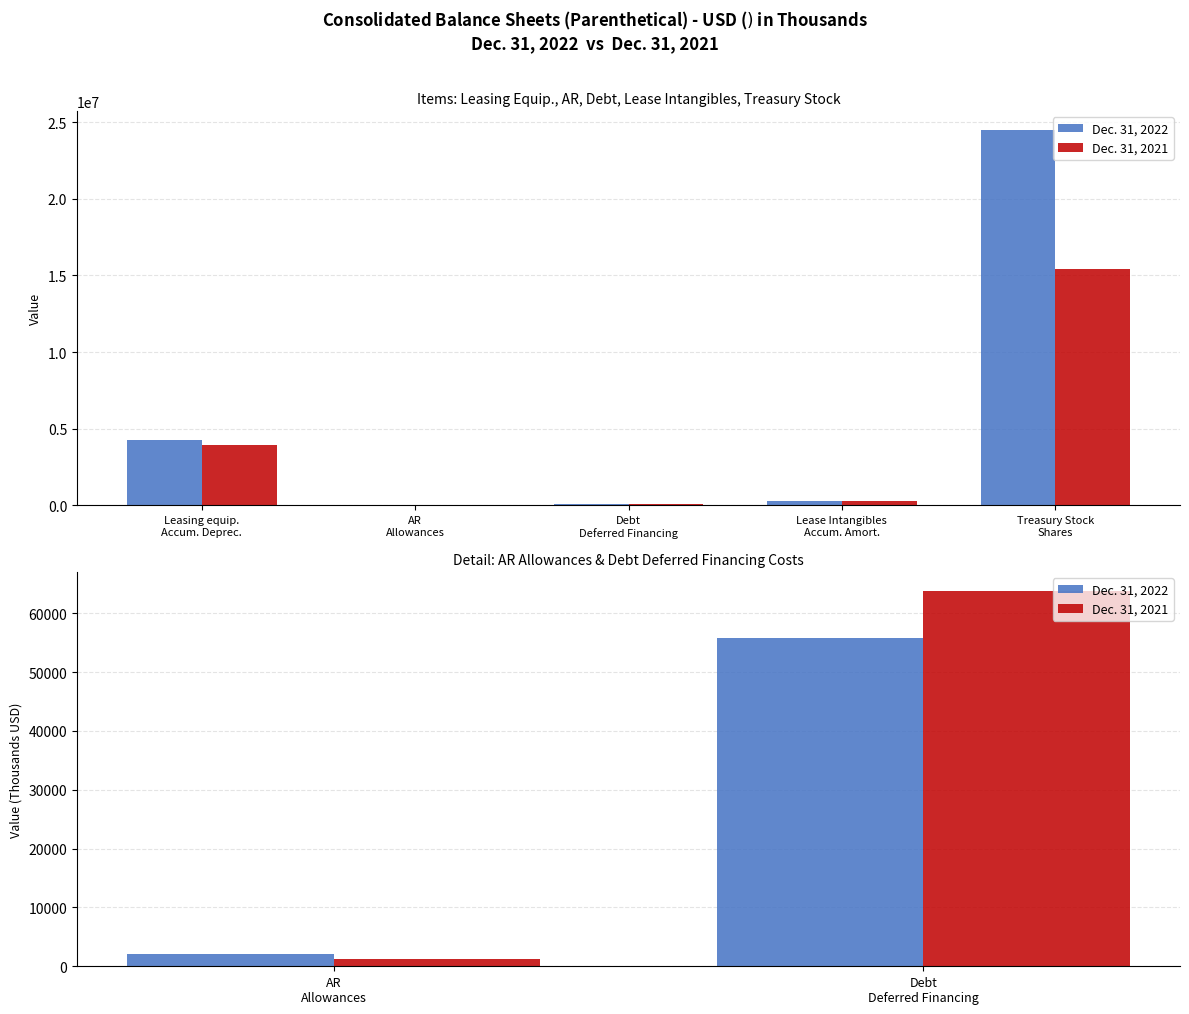

How many bars are there in each group?

2